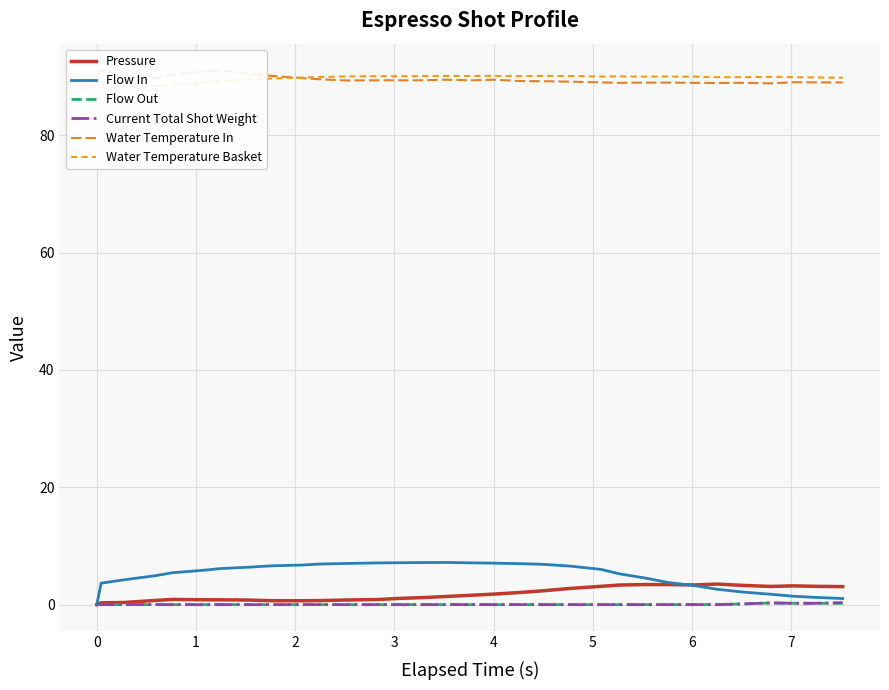

How many data points in Water Temperature In are above 89?

25